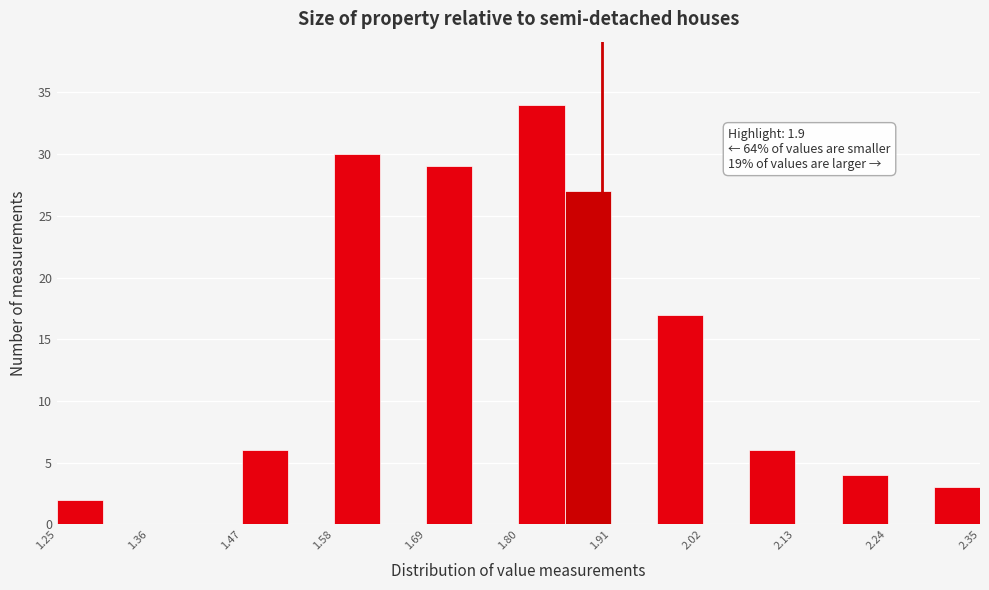

Read against the x-axis, roughly where is the centre of the tallest bar?

1.82